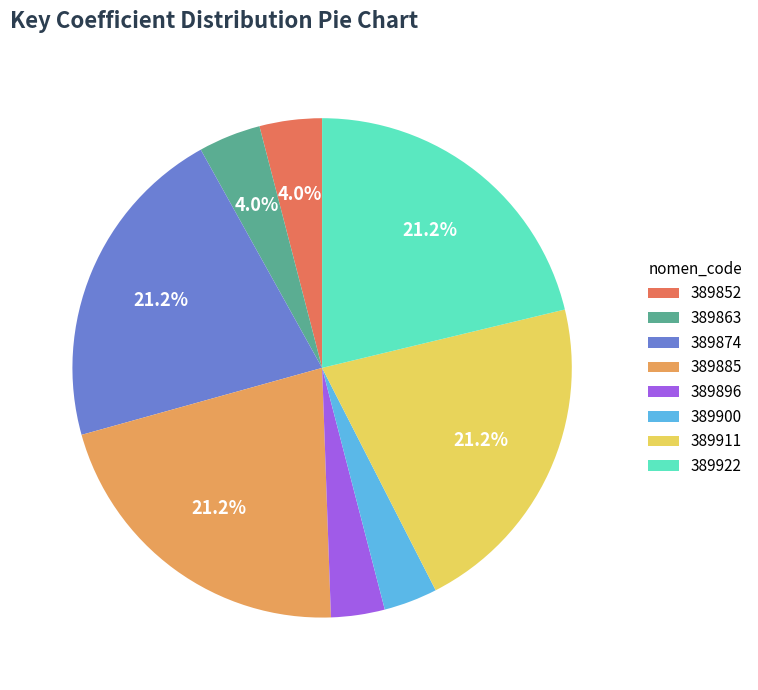

How many slices are in this pie chart?

8